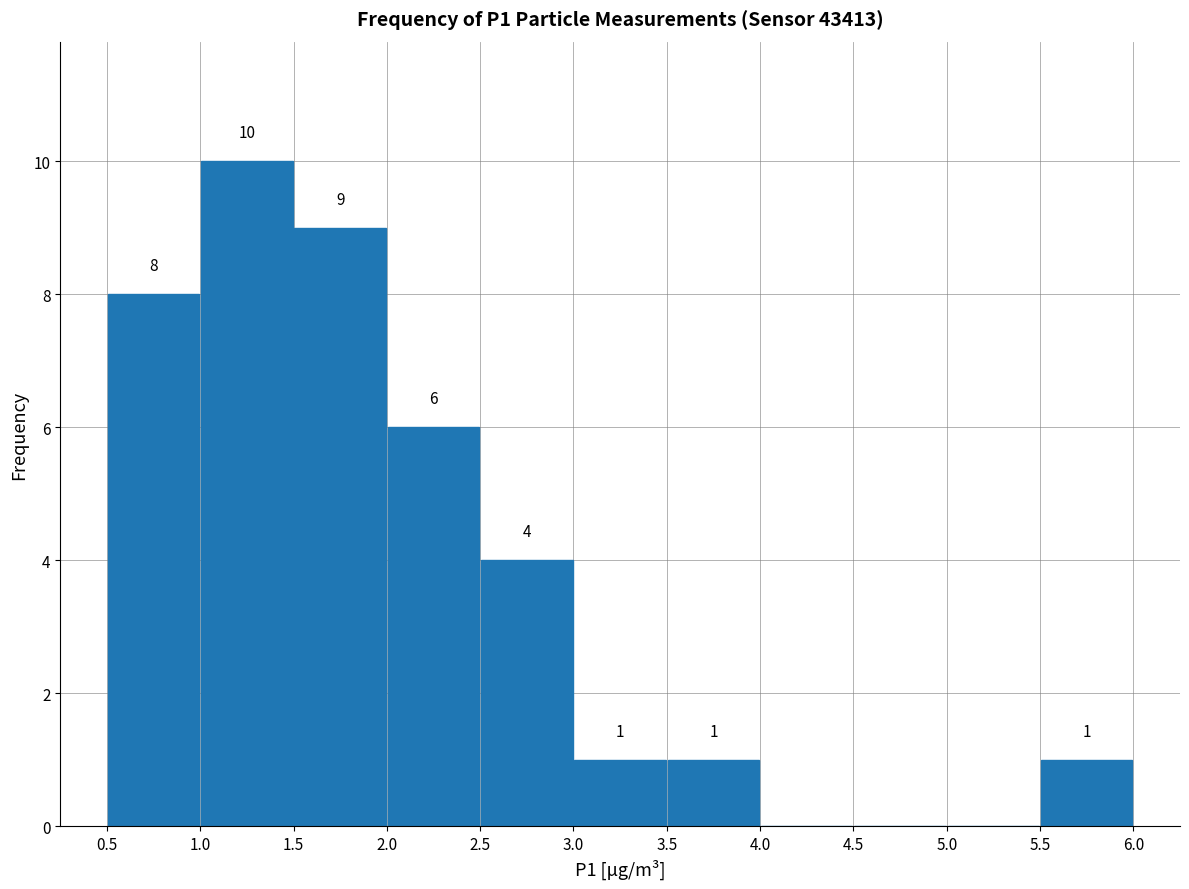

Which range on the x-axis has the tallest bar?

1.0 to 1.5